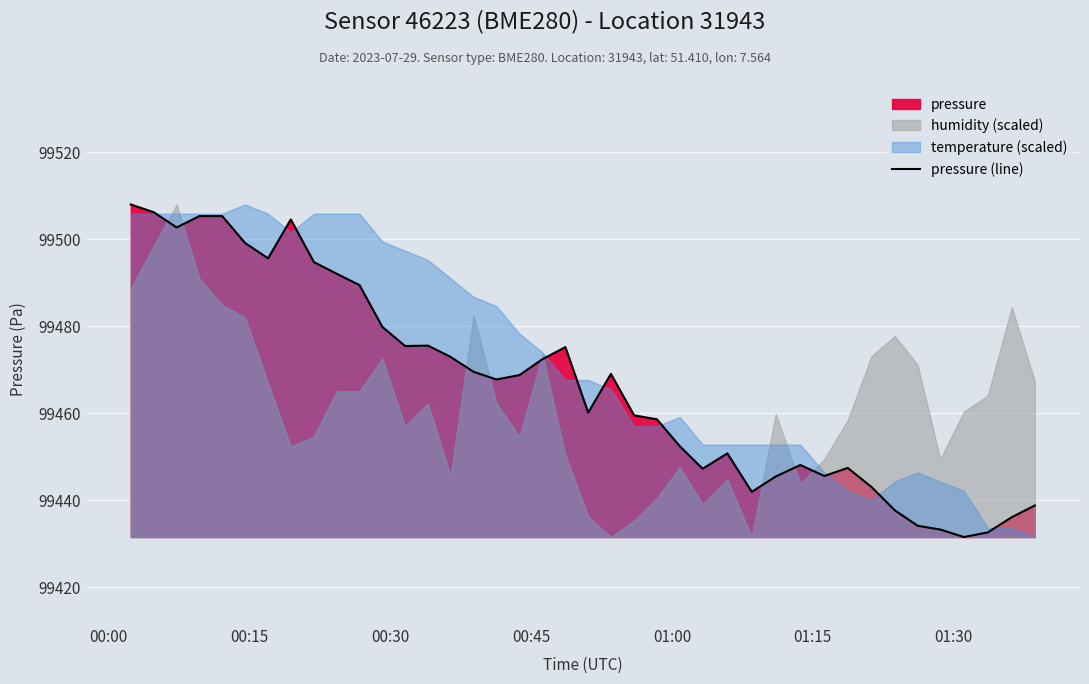

What is the difference between the maximum and minimum values?

76.4